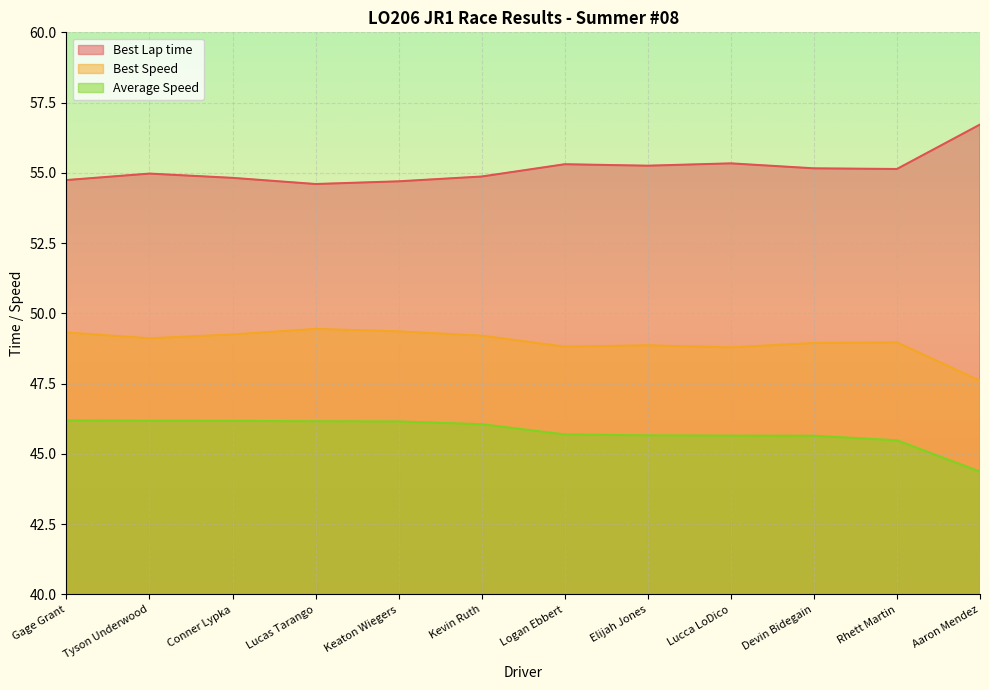

How many series are shown in this chart?

3